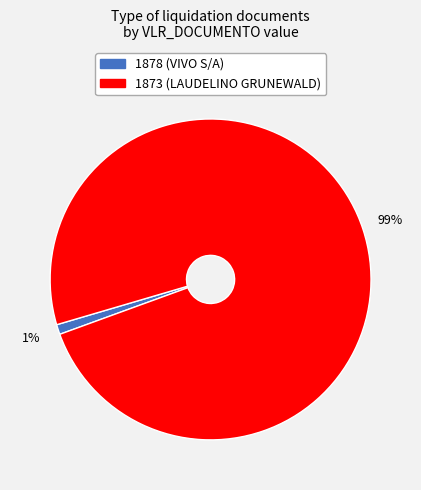

To the nearest percent, what percentage of the pie is 1873?

99%